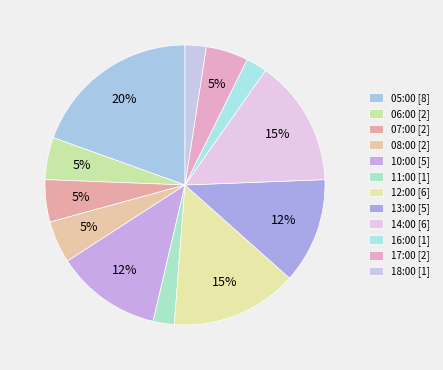

How many segments does this pie chart have?

12